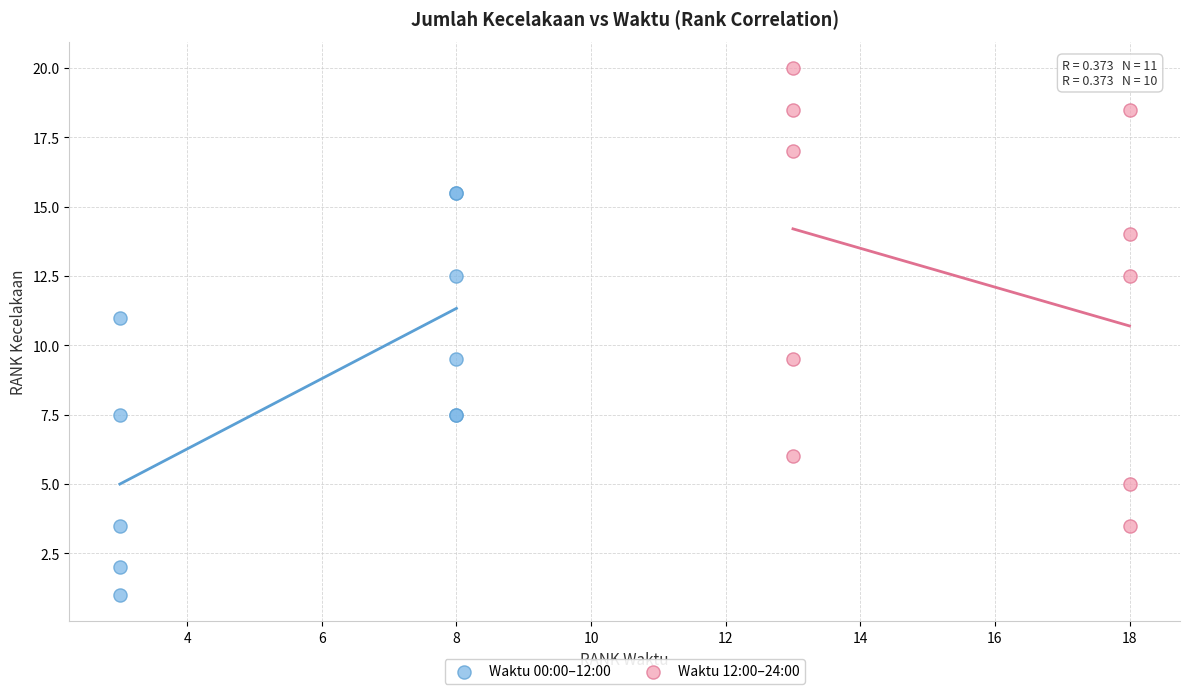

Which series reaches the minimum Y coordinate?

Waktu 00:00–12:00